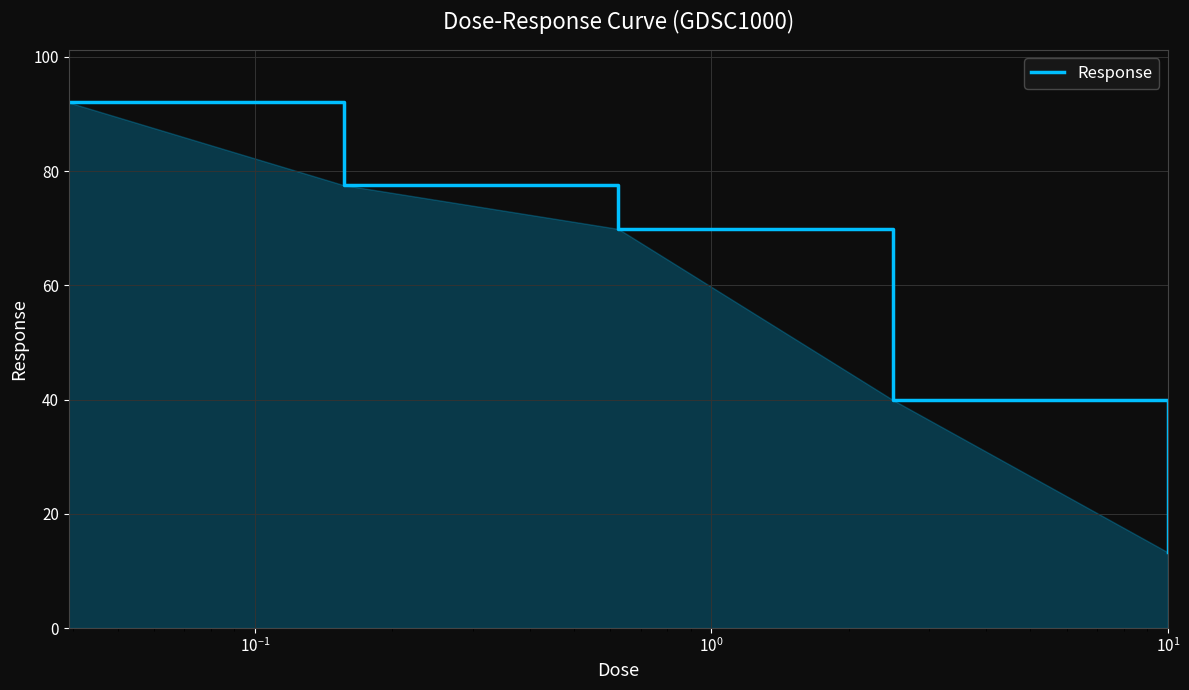

True or false: there are more than 0 points higher than both neighbors.

False